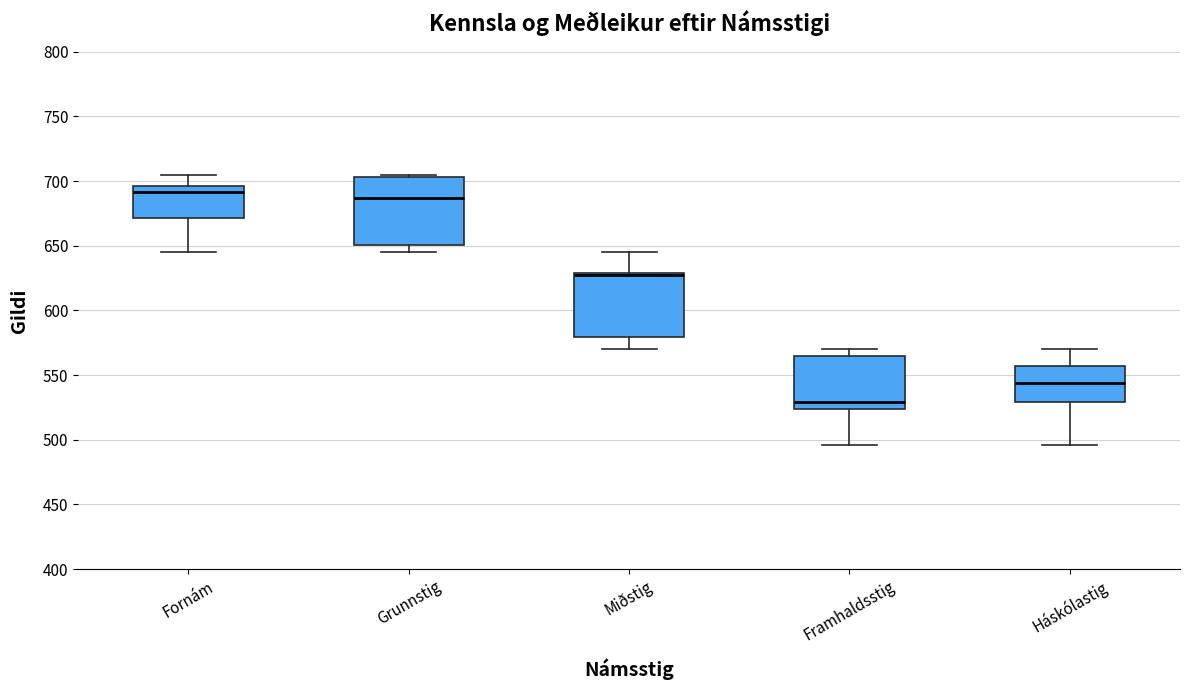

Where does the median line of the box for Grunnstig sit on the y-axis? The values are not printed on the chart, so give them approximately, as read against the axis.

685